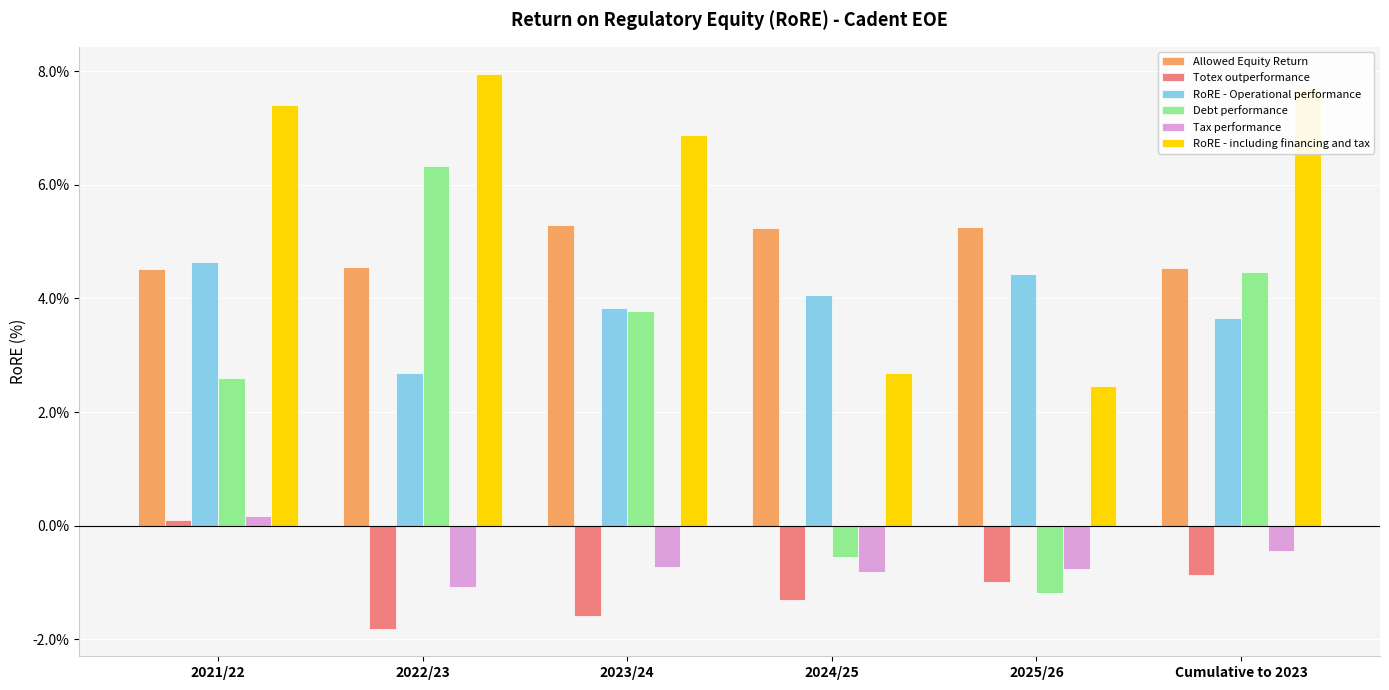

What is the label of the 6th bar from the right?

2021/22